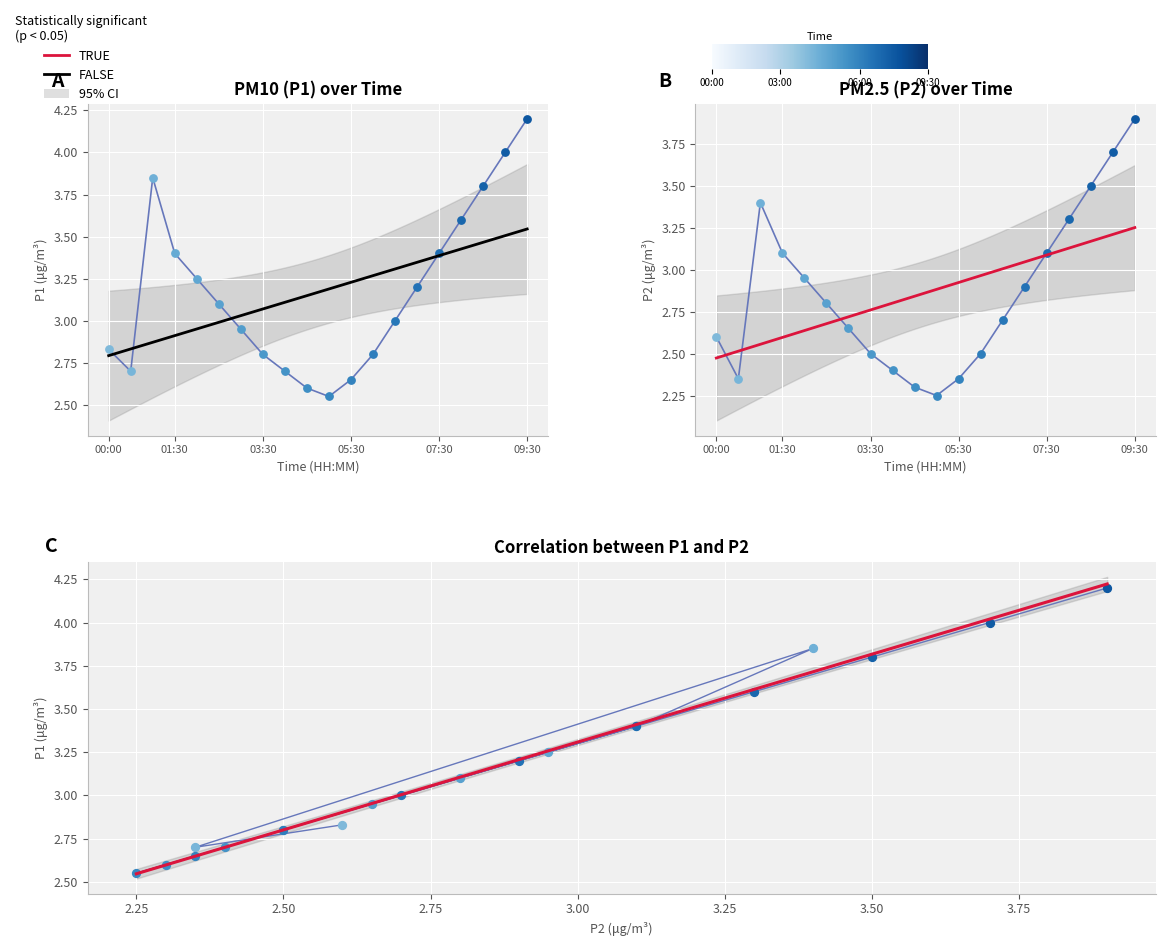

What is the total value across all series at 09:30?

8.1